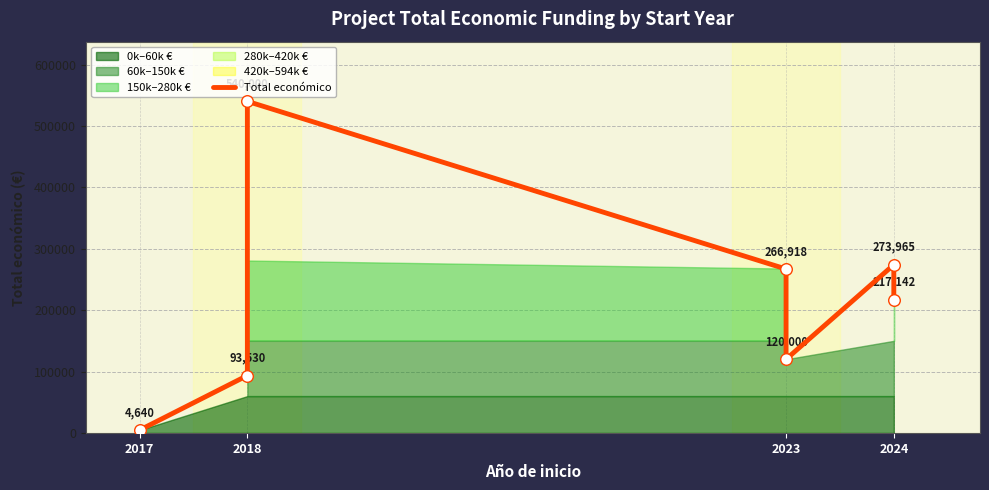

What is the change in value from 2023 to 2024?

-49776